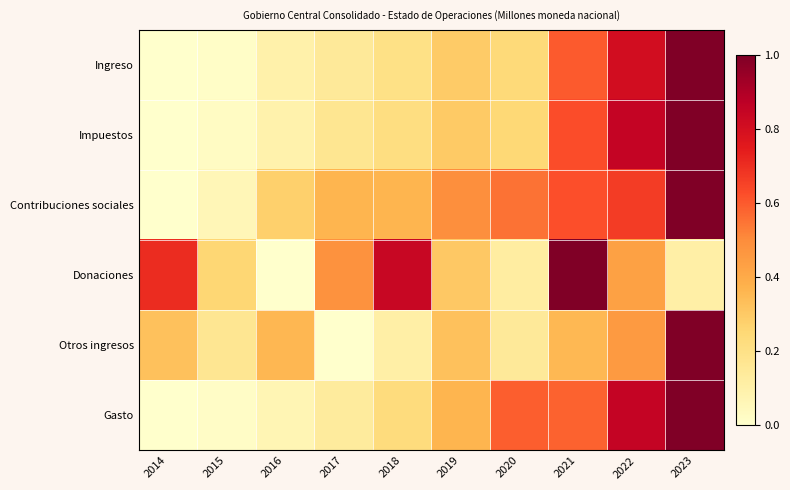

Which category has the highest value across all series?

2023